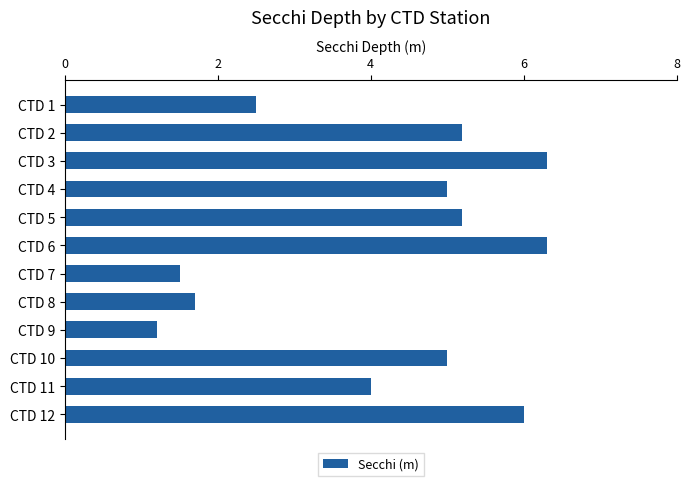

What is the sum of the values at CTD 7 and CTD 1?

4.0